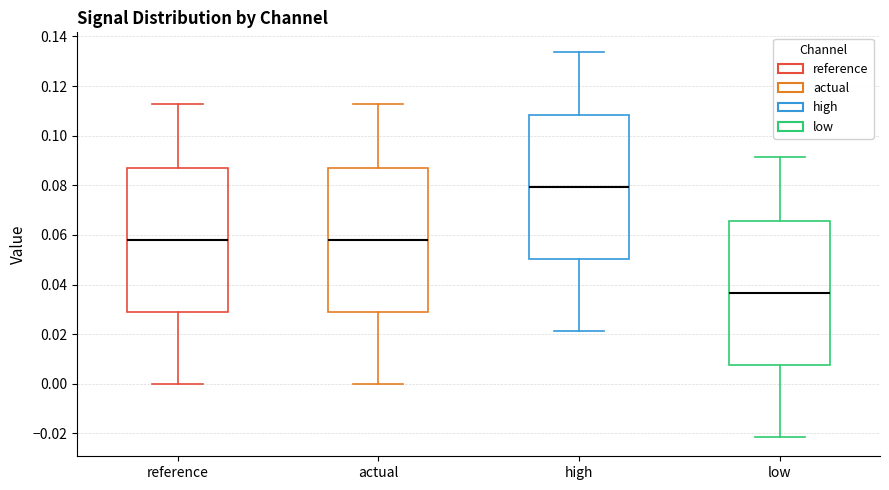

Reading left to right, transcribe this box plot: for each box, give where its median line is, the range the box spans, and where its two whiskers end, as read against the y-axis. The values are not printed on the chart, so give them approximately, as read against the axis.

reference: median 0.058, box 0.028 to 0.086, whiskers 0.000 to 0.112
actual: median 0.058, box 0.028 to 0.086, whiskers 0.000 to 0.112
high: median 0.080, box 0.050 to 0.108, whiskers 0.022 to 0.134
low: median 0.036, box 0.008 to 0.066, whiskers -0.022 to 0.092